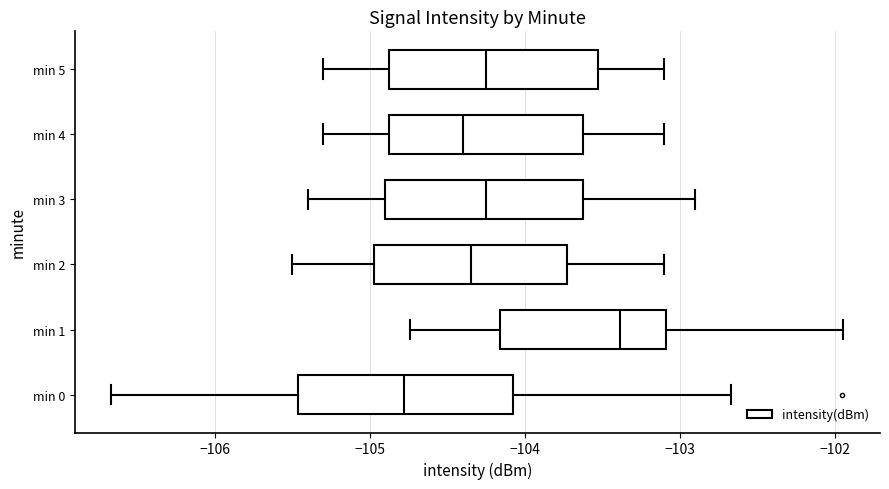

Reading bottom to top, read every box against the x-axis: the position of its median line, the range the box covers, and the ends of its whiskers. The values are not printed on the chart, so give them approximately, as read against the axis.

min 0: median -104.8, box -105.5 to -104.1, whiskers -106.7 to -102.7
min 1: median -103.4, box -104.2 to -103.1, whiskers -104.7 to -101.9
min 2: median -104.3, box -105.0 to -103.7, whiskers -105.5 to -103.1
min 3: median -104.2, box -104.9 to -103.6, whiskers -105.4 to -102.9
min 4: median -104.4, box -104.9 to -103.6, whiskers -105.3 to -103.1
min 5: median -104.2, box -104.9 to -103.5, whiskers -105.3 to -103.1